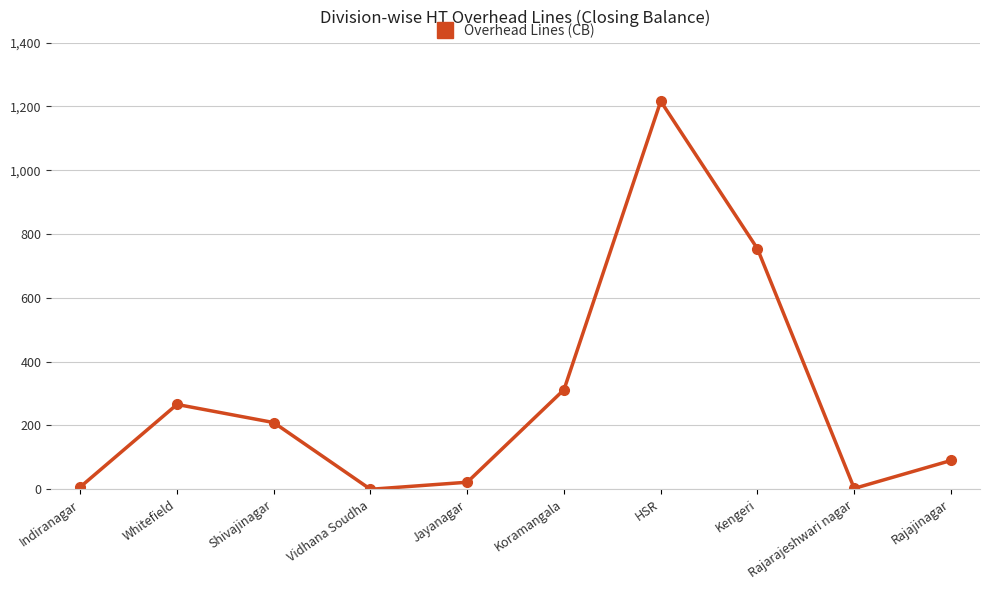

What is the label of the 9th point from the left?

Rajarajeshwari nagar